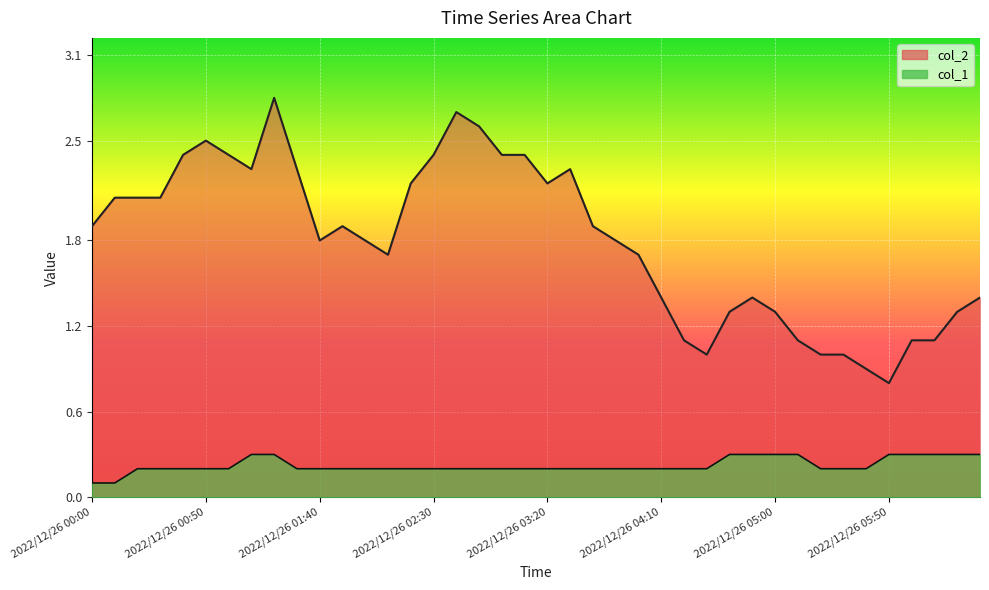

Reading left to right, extract all data points from this chart.

col_2: 1.9	2.1	2.1	2.1	2.4	2.5	2.4	2.3	2.8	2.3	1.8	1.9	1.8	1.7	2.2	2.4	2.7	2.6	2.4	2.4	2.2	2.3	1.9	1.8	1.7	1.4	1.1	1.0	1.3	1.4	1.3	1.1	1.0	1.0	0.9	0.8	1.1	1.1	1.3	1.4
col_1: 0.1	0.1	0.2	0.2	0.2	0.2	0.2	0.3	0.3	0.2	0.2	0.2	0.2	0.2	0.2	0.2	0.2	0.2	0.2	0.2	0.2	0.2	0.2	0.2	0.2	0.2	0.2	0.2	0.3	0.3	0.3	0.3	0.2	0.2	0.2	0.3	0.3	0.3	0.3	0.3